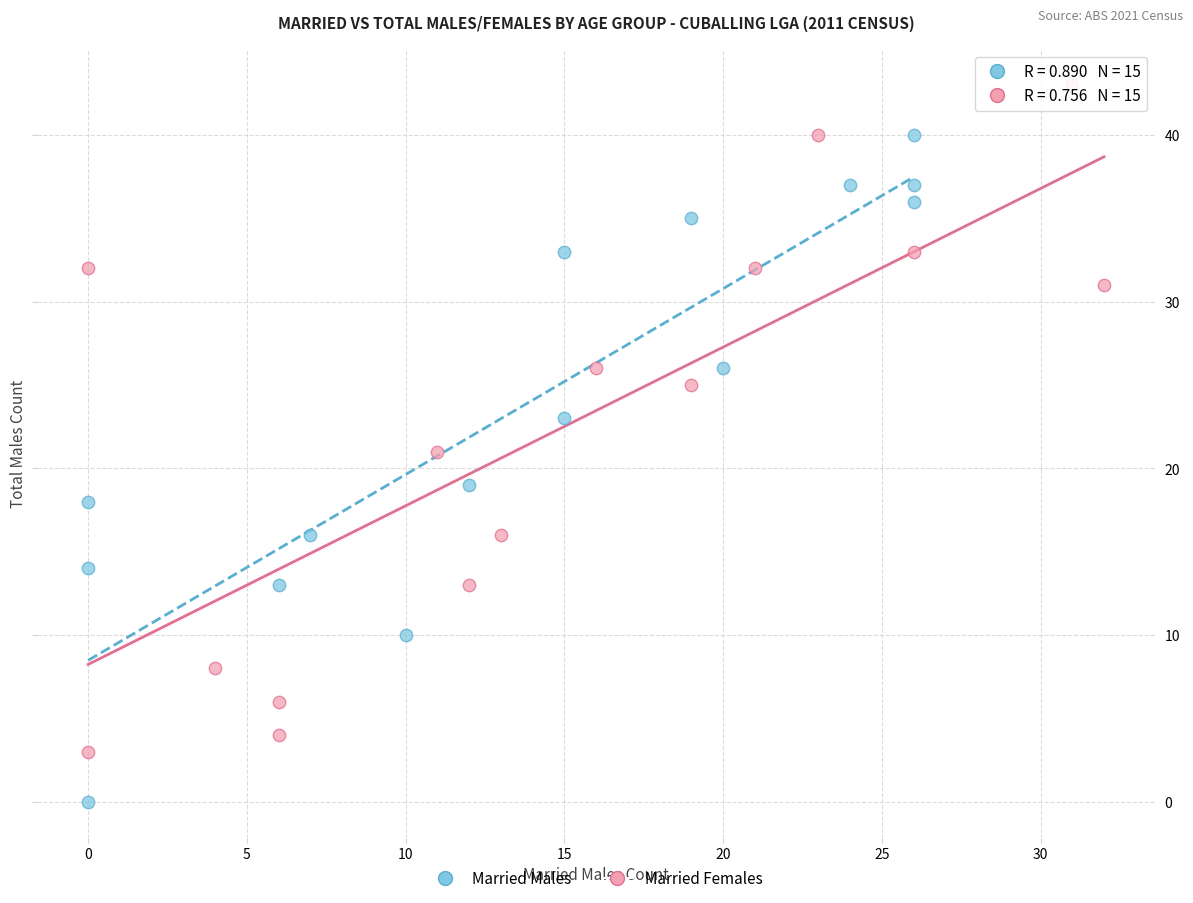

Which series reaches the maximum Y coordinate?

Married Females